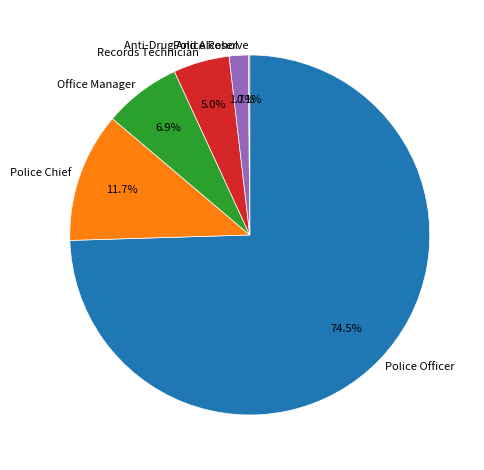

True or false: Office Manager accounts for 1% of the total.

False